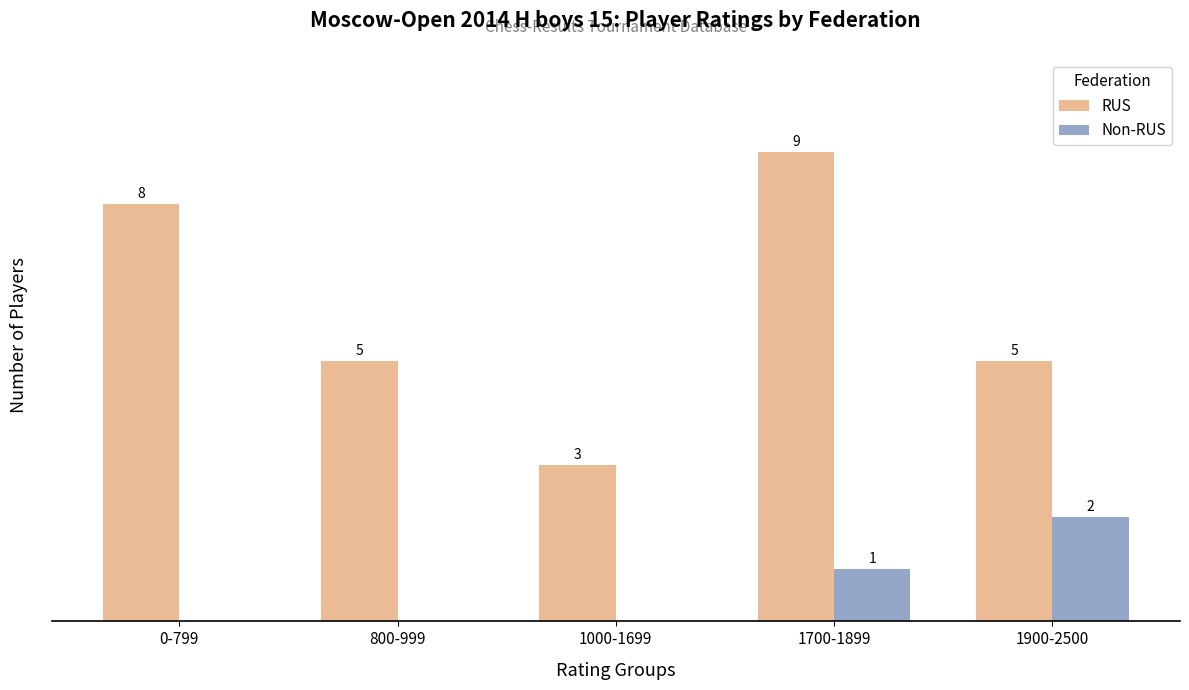

At which category is the sum across all series the highest?

1700-1899